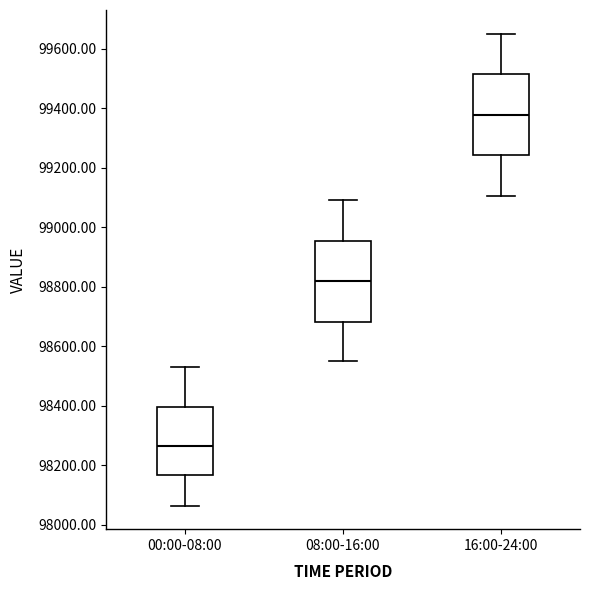

Which box's median line is the highest?

16:00-24:00